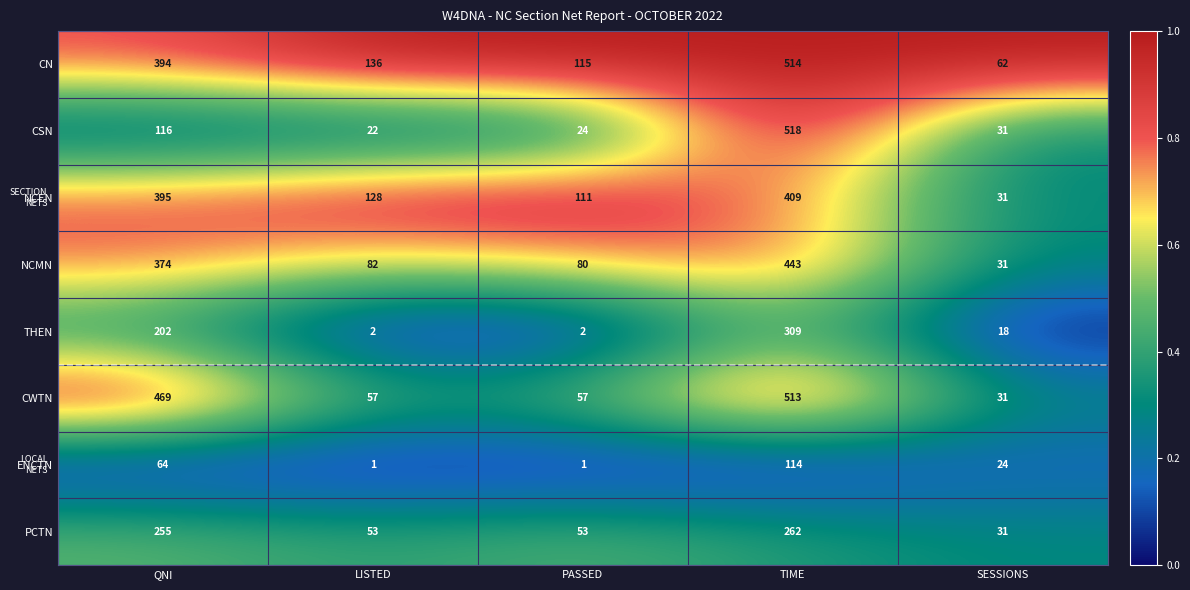

Which series changed the most between LISTED and PASSED?

CN